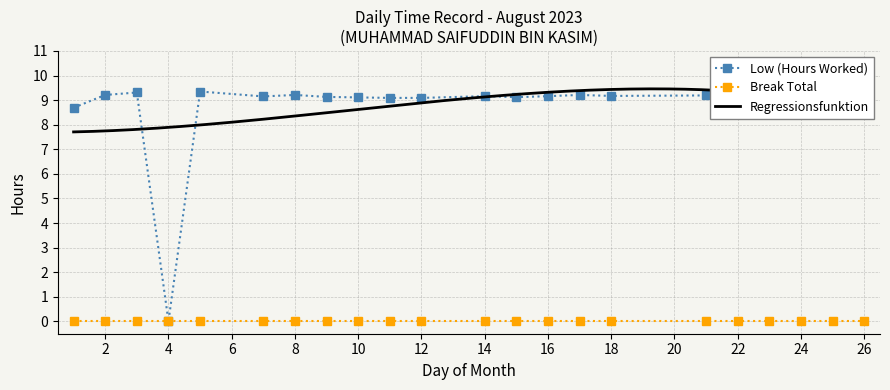

Reading right to left, list all the values displayed in this chart.

26=9.3	25=8.6	24=9.2	23=9.2	22=9.1	21=9.2	18=9.2	17=9.2	16=9.2	15=9.1	14=9.2	12=9.1	11=9.1	10=9.1	9=9.1	8=9.2	7=9.2	5=9.3	4=0.0	3=9.3	2=9.2	1=8.7